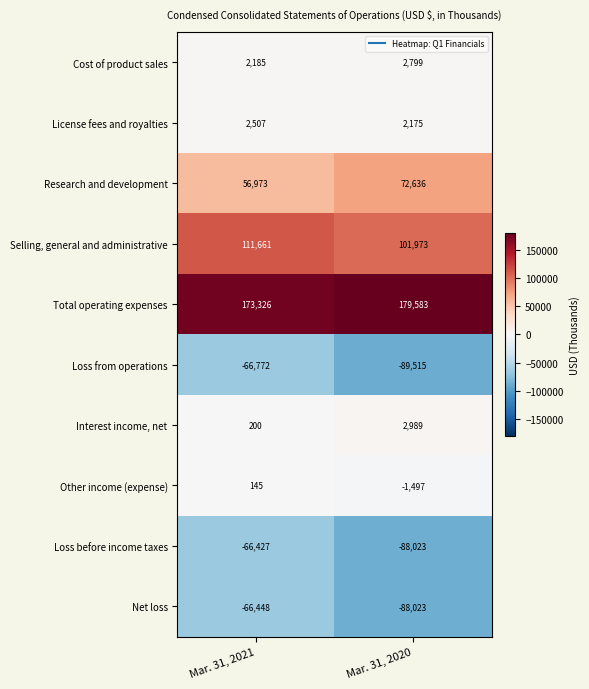

Reading left to right, transcribe all the data shown in this chart.

Cost of product sales: 2185	2799
License fees and royalties: 2507	2175
Research and development: 56973	72636
Selling, general and administrative: 111661	101973
Total operating expenses: 173326	179583
Loss from operations: -66772	-89515
Interest income, net: 200	2989
Other income (expense): 145	-1497
Loss before income taxes: -66427	-88023
Net loss: -66448	-88023